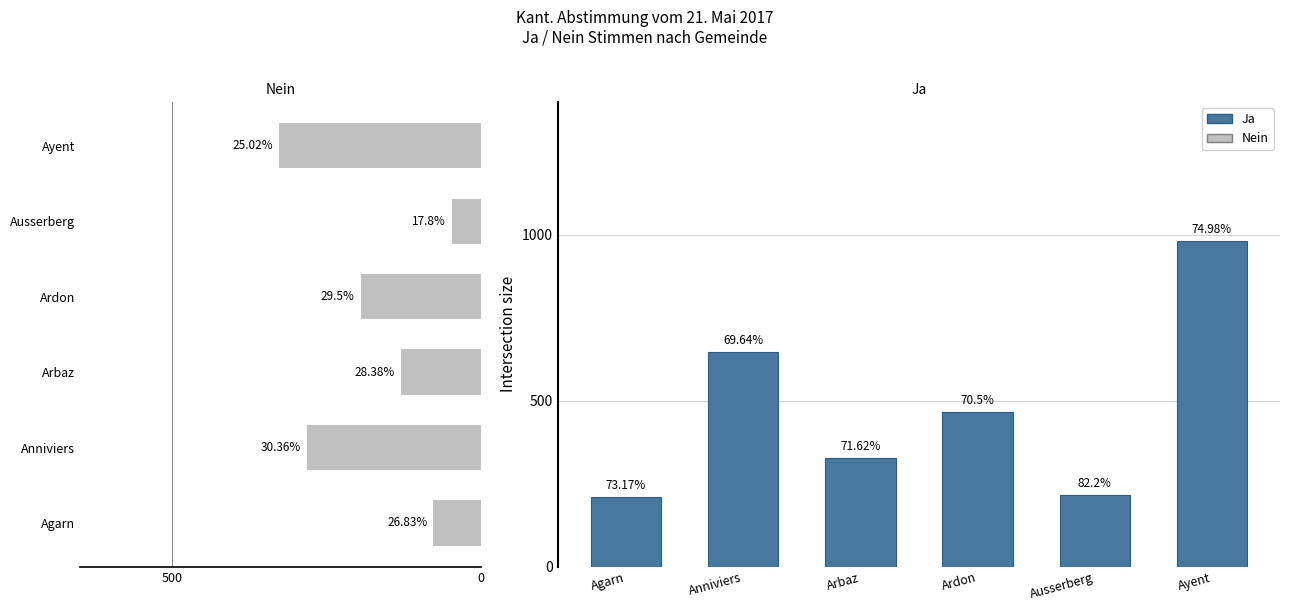

What is the value of the Ja bar at the 4th from the left?

466